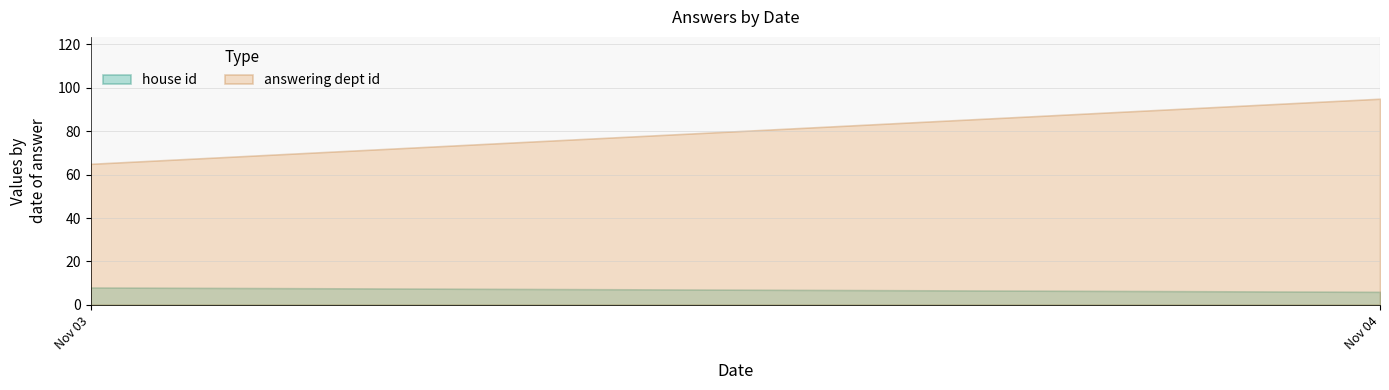

Which series changed the most between 2014-11-03 and 2014-11-03?

answering dept id